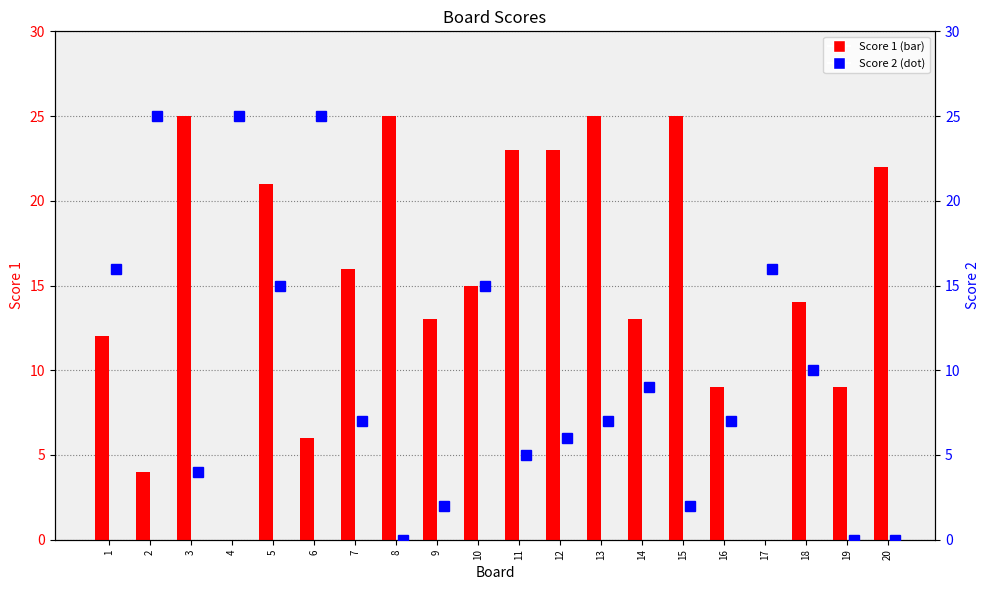

How many values in Score 2 are above zero?

17